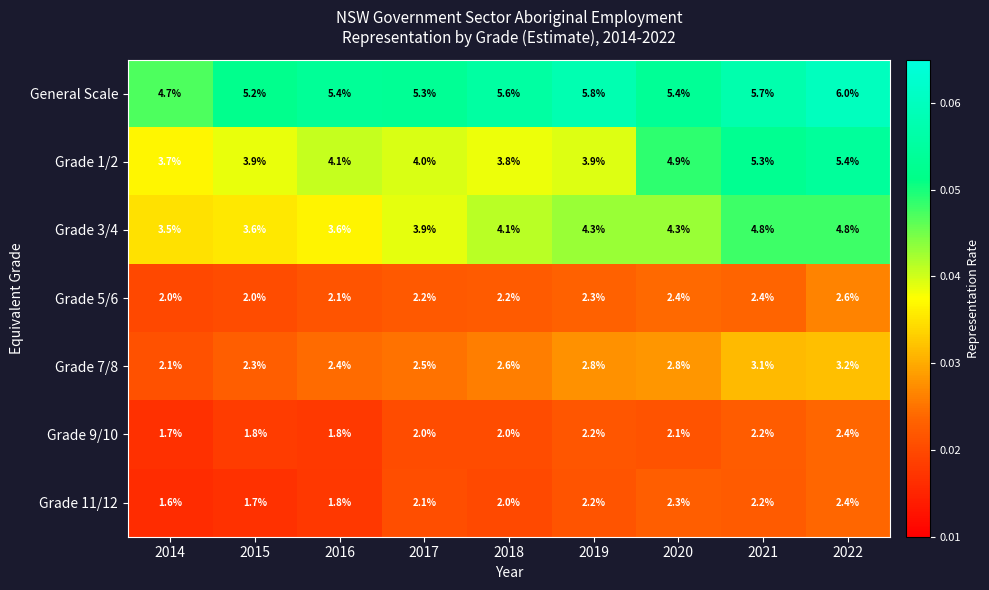

Which series has the widest spread of values?

Grade 1/2